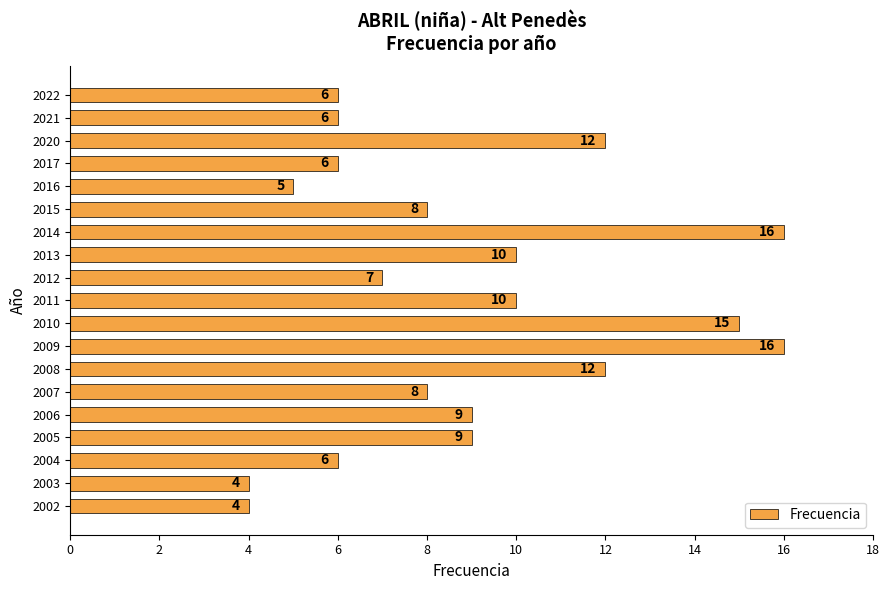

What is the greatest value displayed?

16